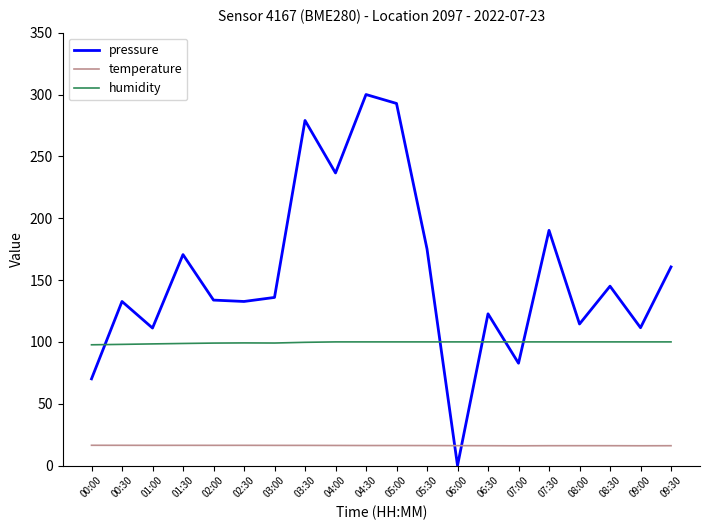

What is the average value of the temperature series?

16.2